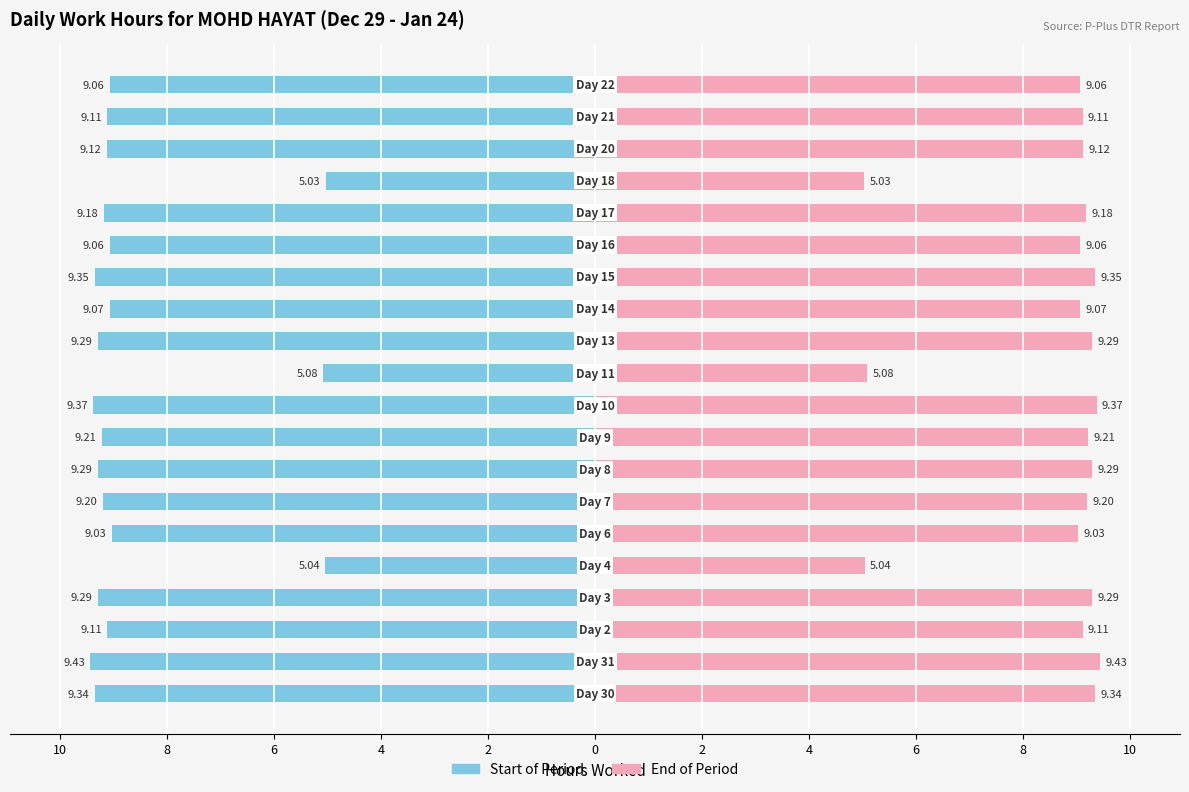

Reading left to right, list all the values displayed in this chart.

Work Hours (Left): -9.3	-9.4	-9.1	-9.3	-5.0	-9.0	-9.2	-9.3	-9.2	-9.4	-5.1	-9.3	-9.1	-9.3	-9.1	-9.2	-5.0	-9.1	-9.1	-9.1
Work Hours (Right): 9.3	9.4	9.1	9.3	5.0	9.0	9.2	9.3	9.2	9.4	5.1	9.3	9.1	9.3	9.1	9.2	5.0	9.1	9.1	9.1